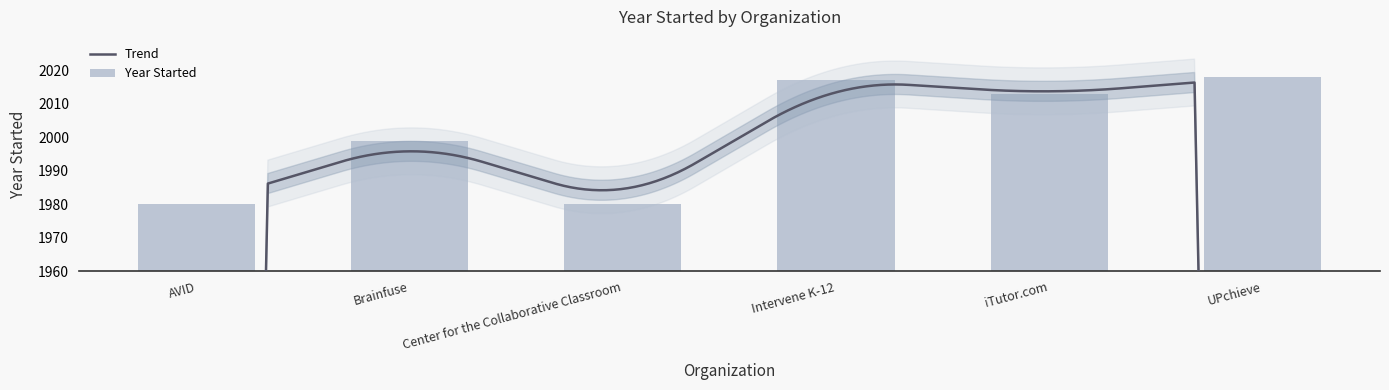

What is the average value?

2001